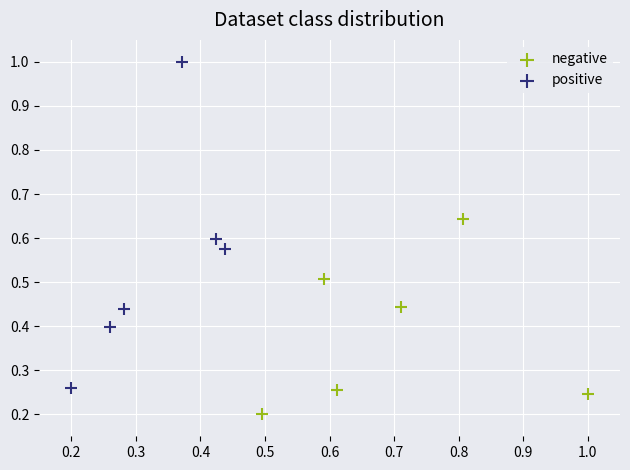

What are all the series names shown in the legend?

negative, positive